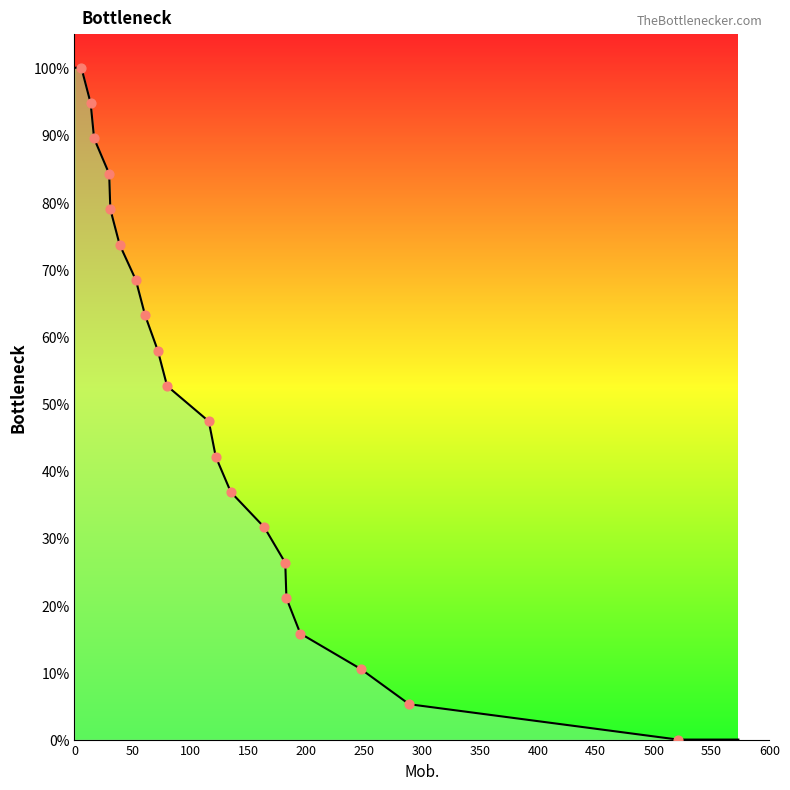

What is the difference between the maximum and minimum values?

100.0